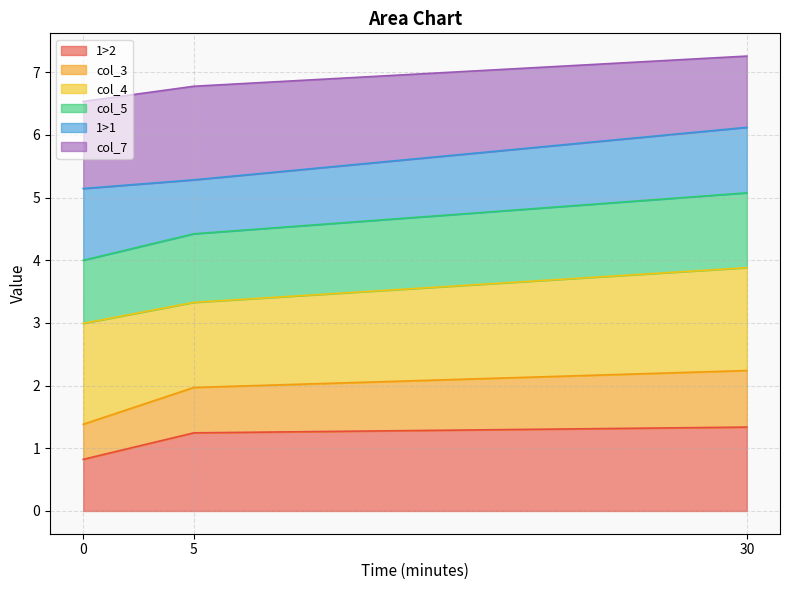

What are all the series names shown in the legend?

1>2, col_3, col_4, col_5, 1>1, col_7